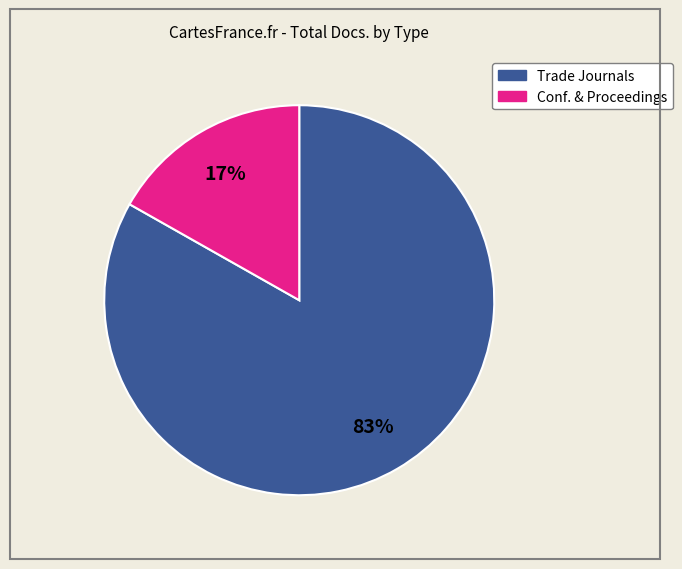

To the nearest percent, what is the average slice percentage?

50%